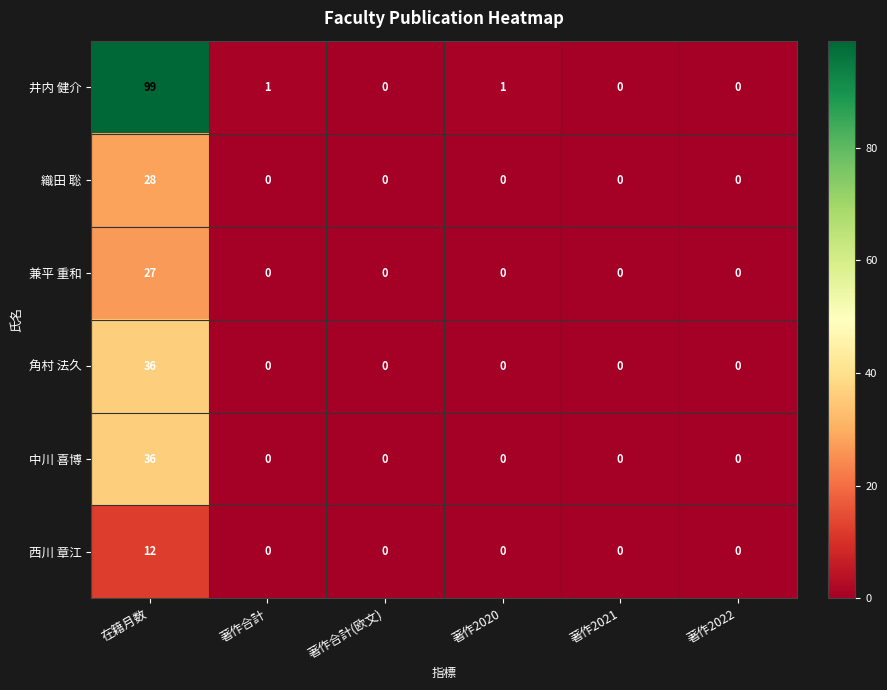

What is the average value of the 織田 聡 series?

5